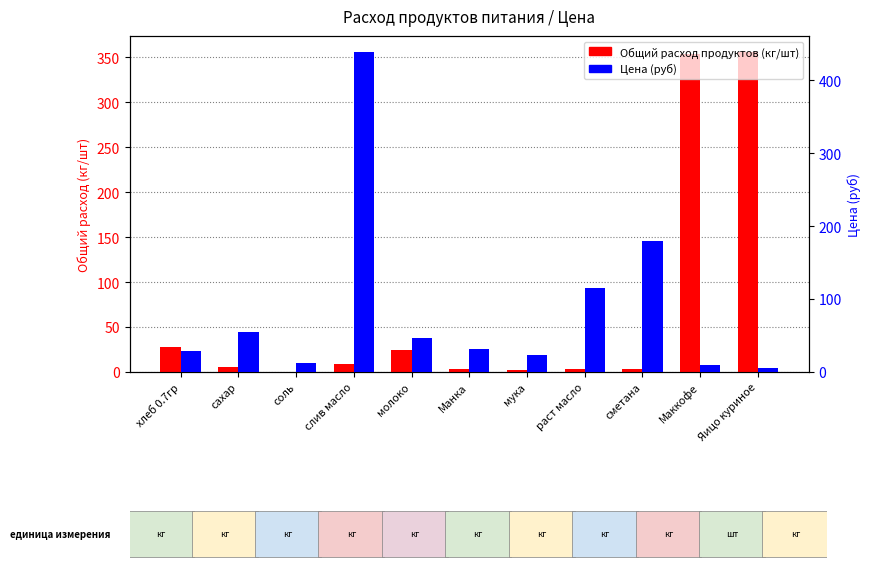

How many bars are there in total?

22